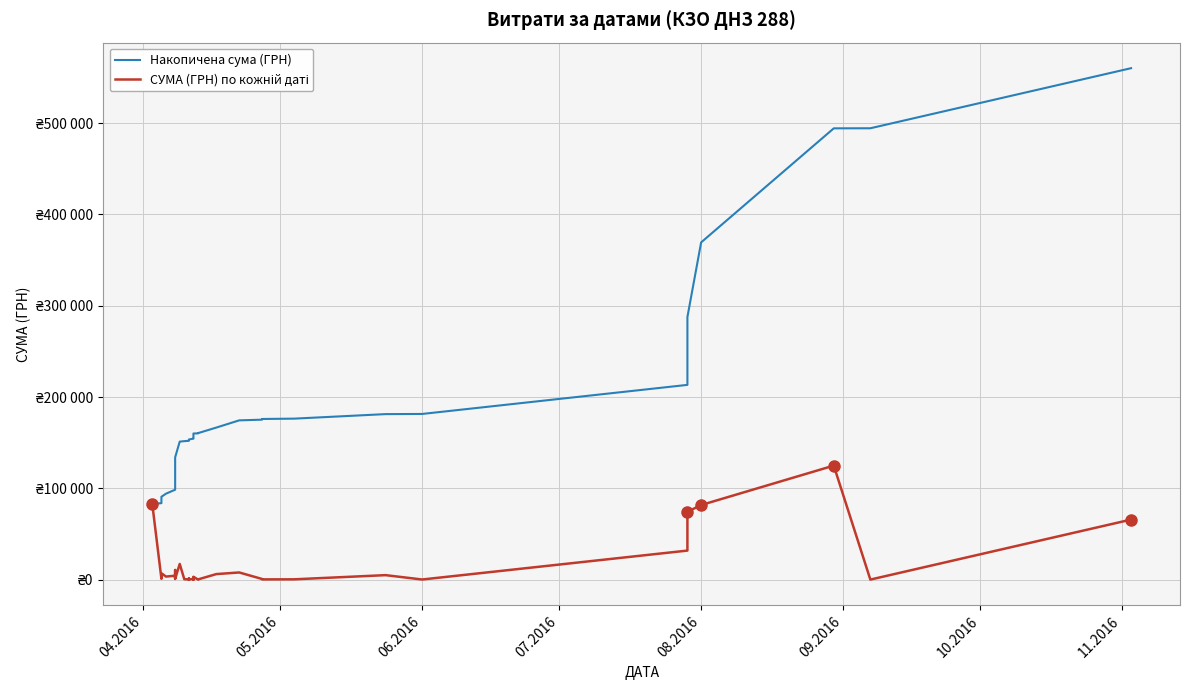

What is the sum of all СУМА (ГРН) по кожній даті values?

560124.3